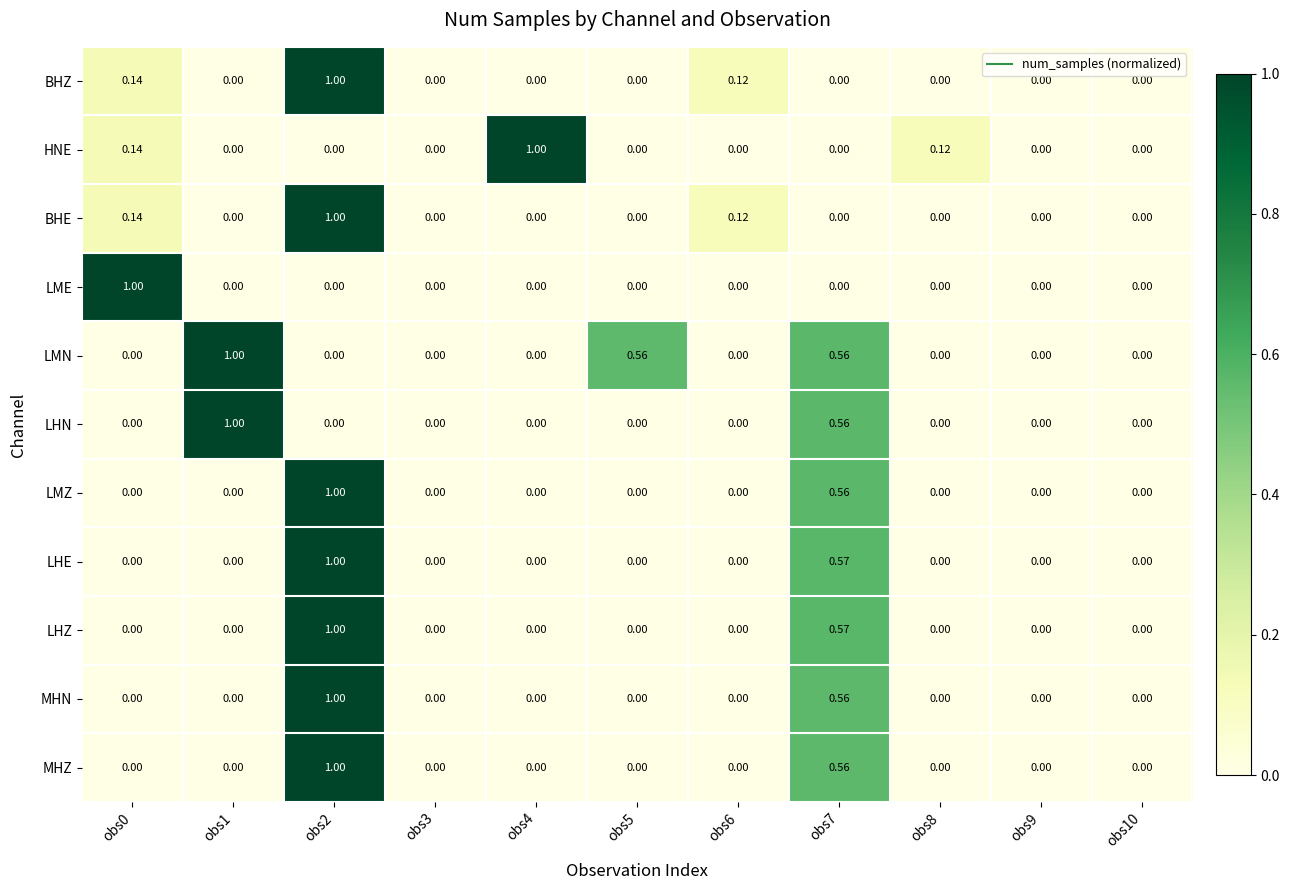

Between obs0 and obs10, which series saw the biggest shift?

LME